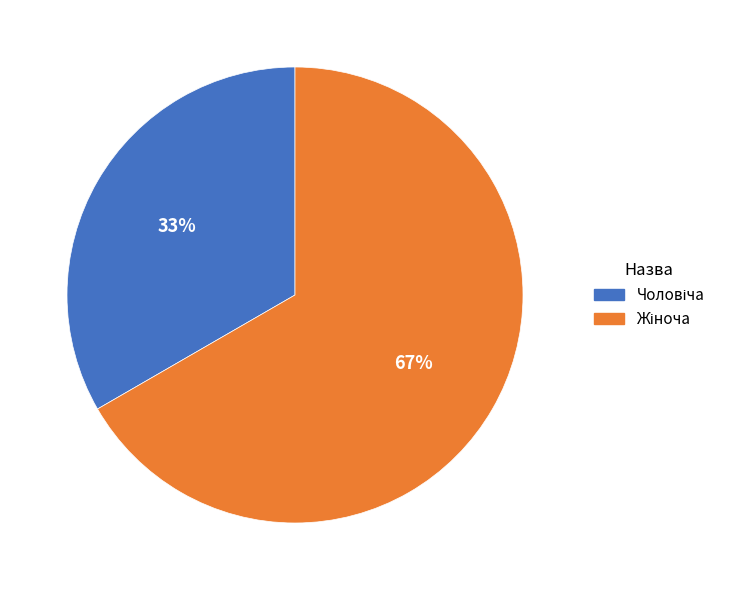

To the nearest percent, what is the average slice percentage?

50%